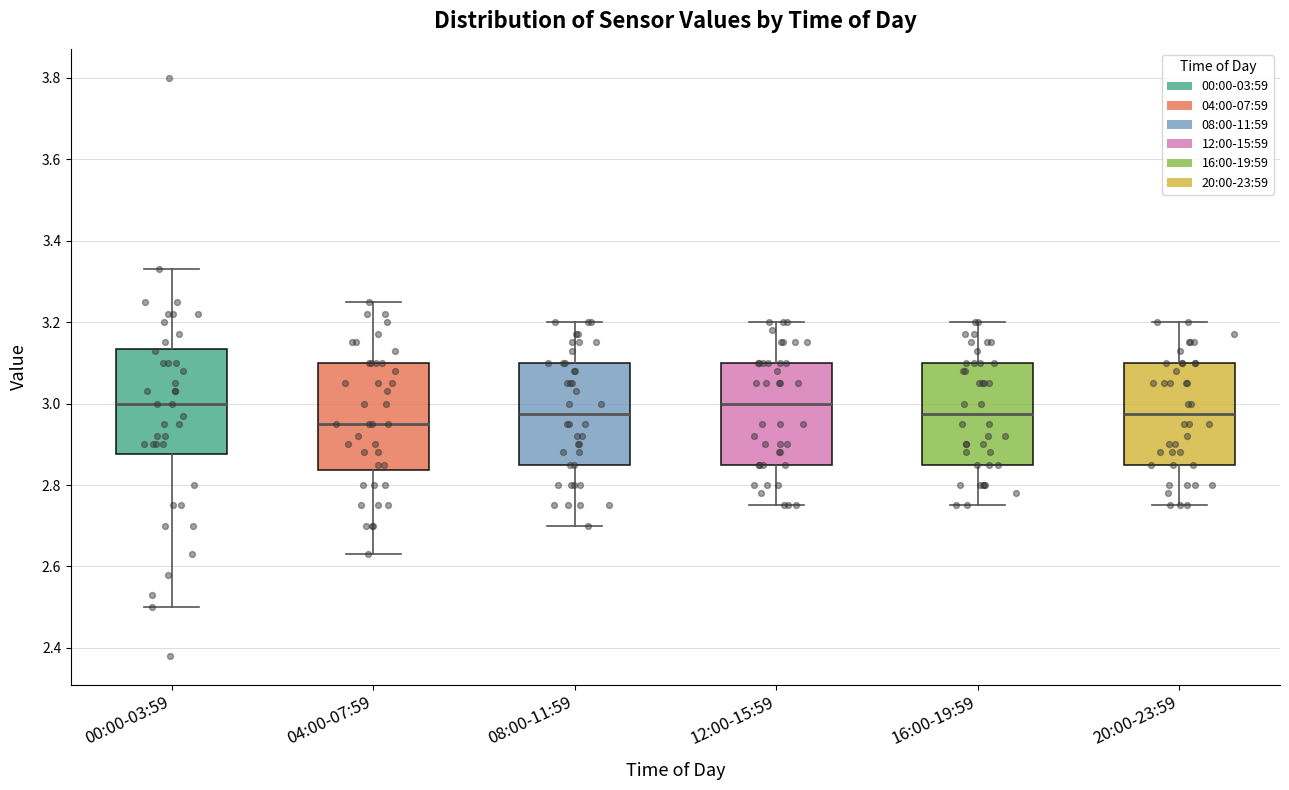

Which box's median line is the lowest?

04:00-07:59